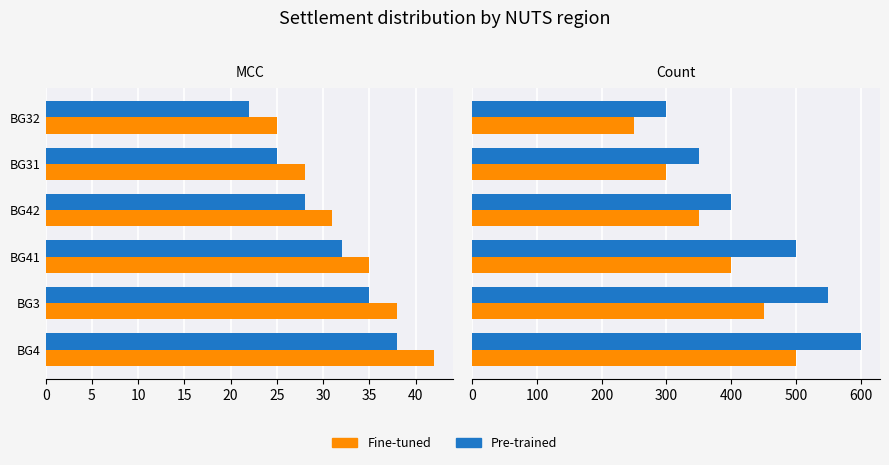

What is the sum of the Fine-tuned values at BG41 and BG32?

650